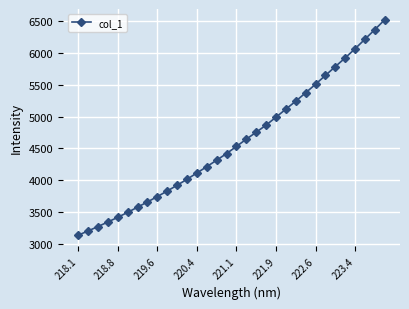

What is the difference between the maximum and minimum values?

3377.0